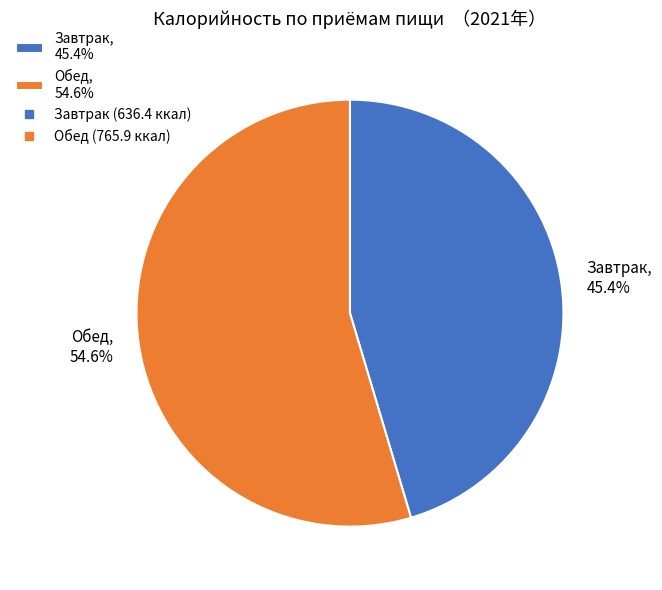

Combined, what portion of the pie is Обед and Завтрак?

100.0%